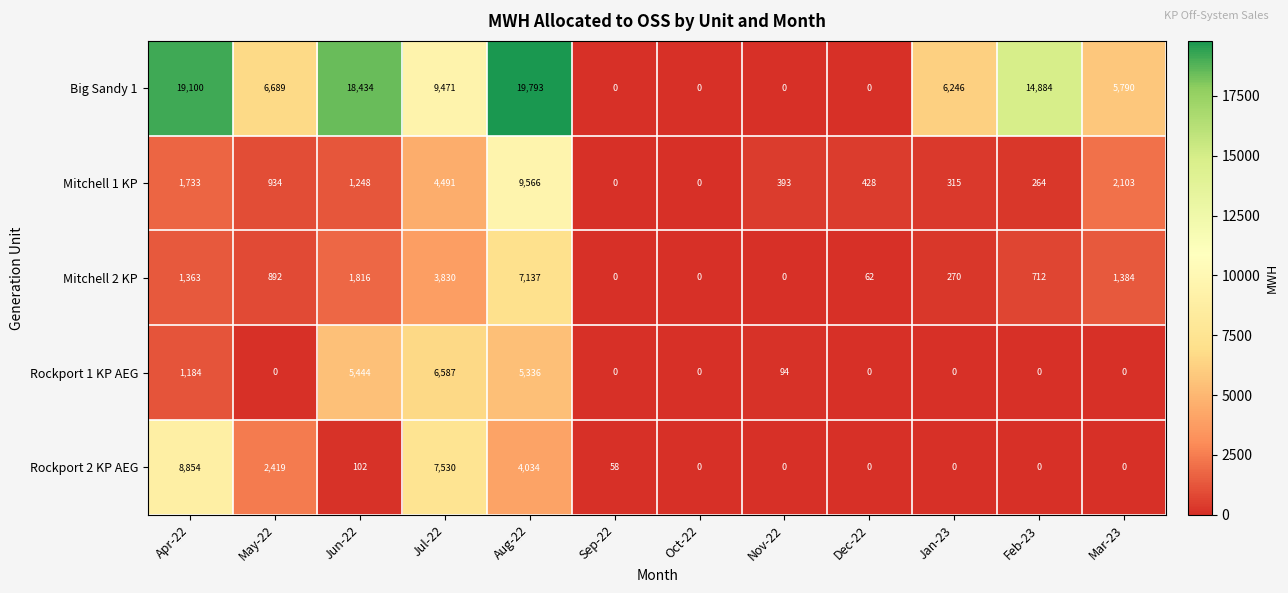

What is the average value of the Mitchell 2 KP series?

1456